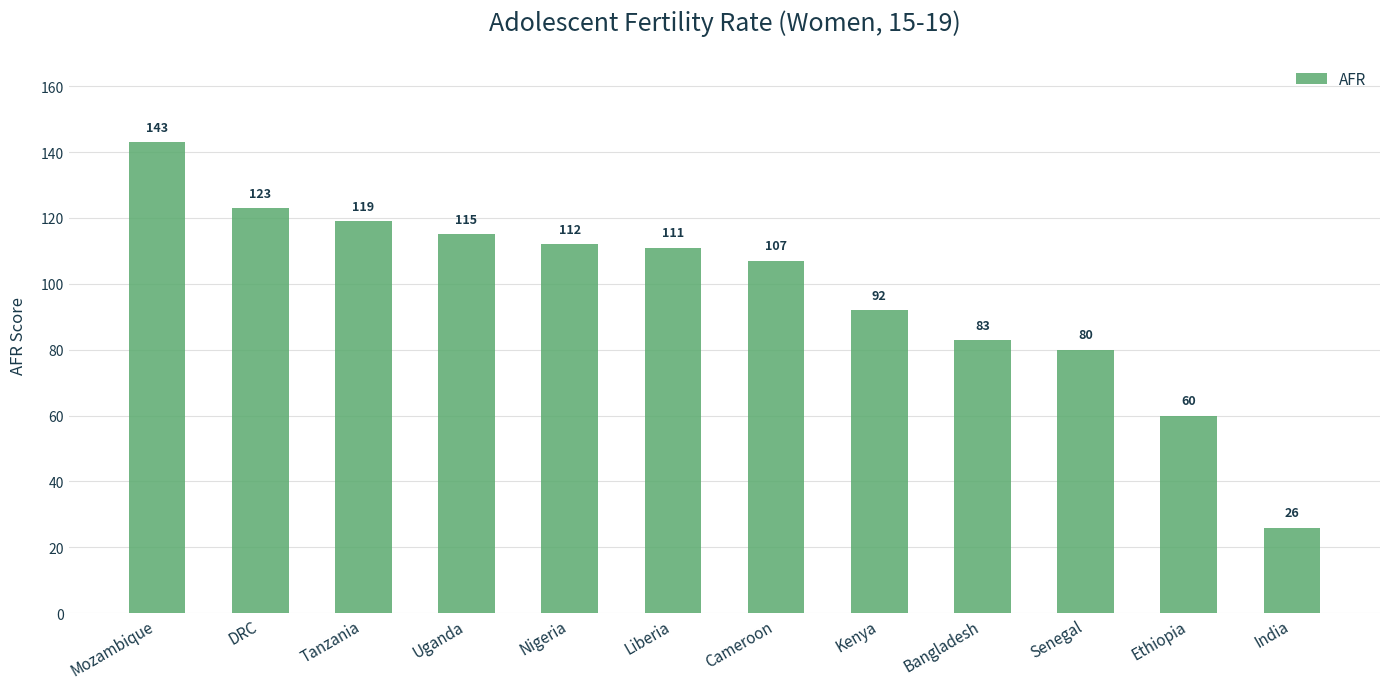

List the labels in order of value, largest first.

Mozambique, DRC, Tanzania, Uganda, Nigeria, Liberia, Cameroon, Kenya, Bangladesh, Senegal, Ethiopia, India